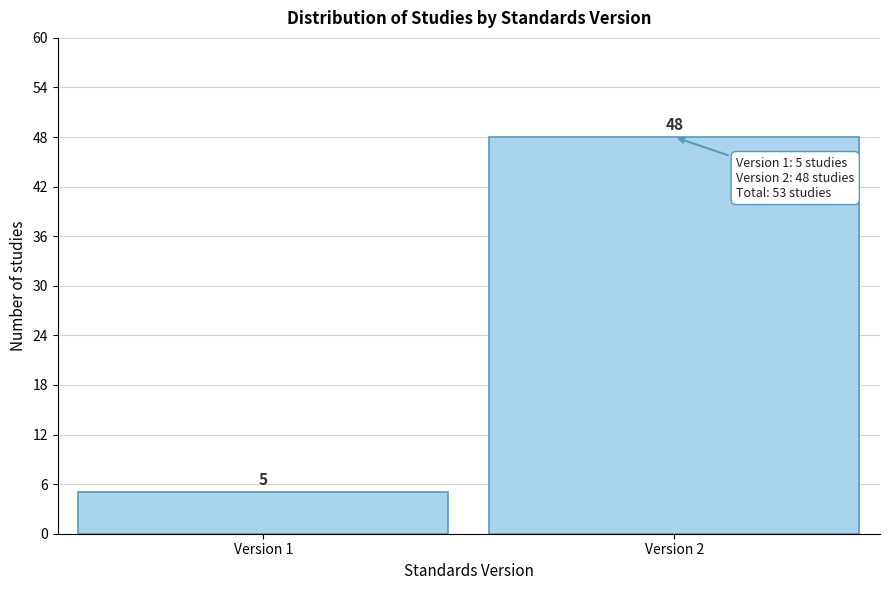

Reading left to right, what are all the values shown in this chart?

5	48